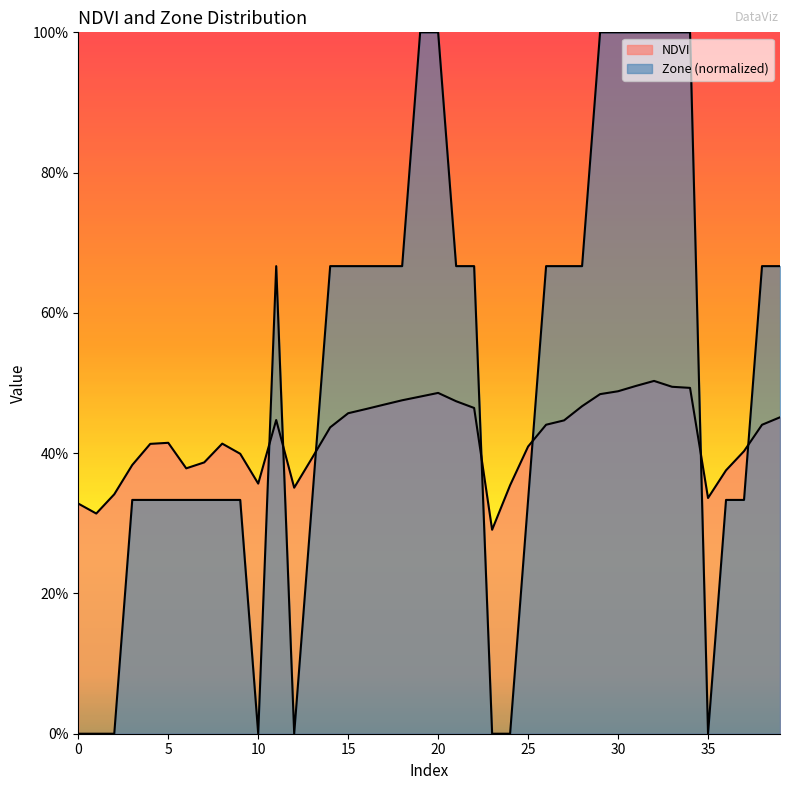

Where is the first local maximum for NDVI?

5